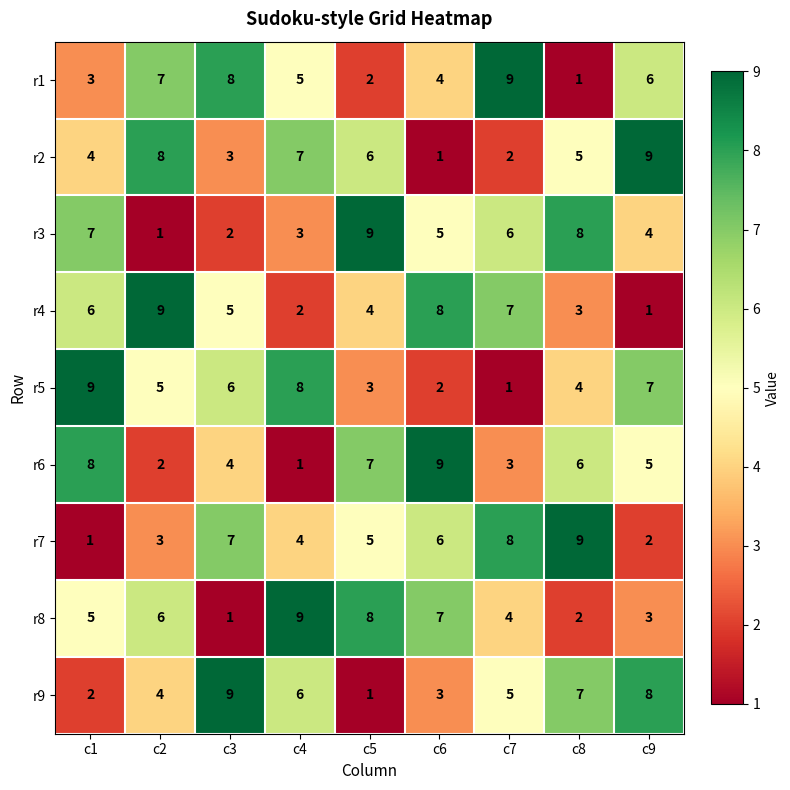

Which category has the lowest value in the r8 series?

c3